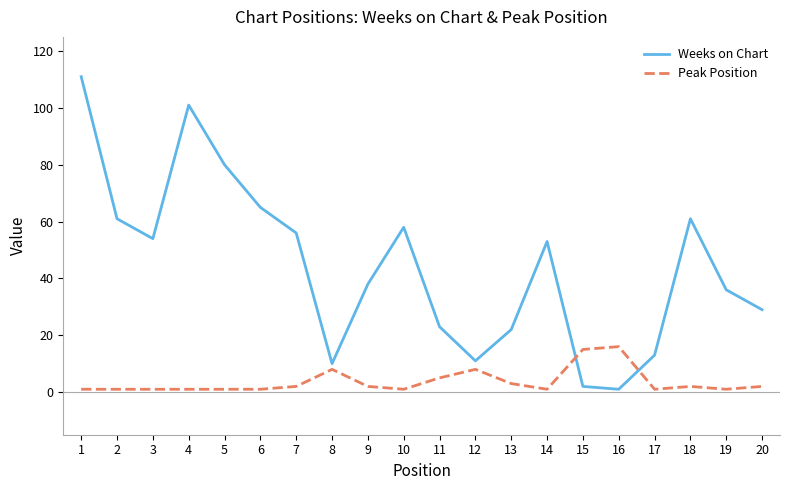

Rank the series by their average value, from highest to lowest.

Weeks on Chart, Peak Position